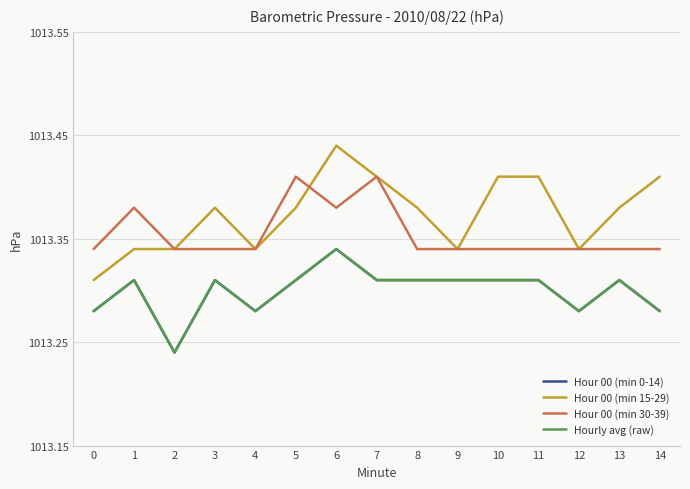

Does the chart have visible grid lines?

Yes